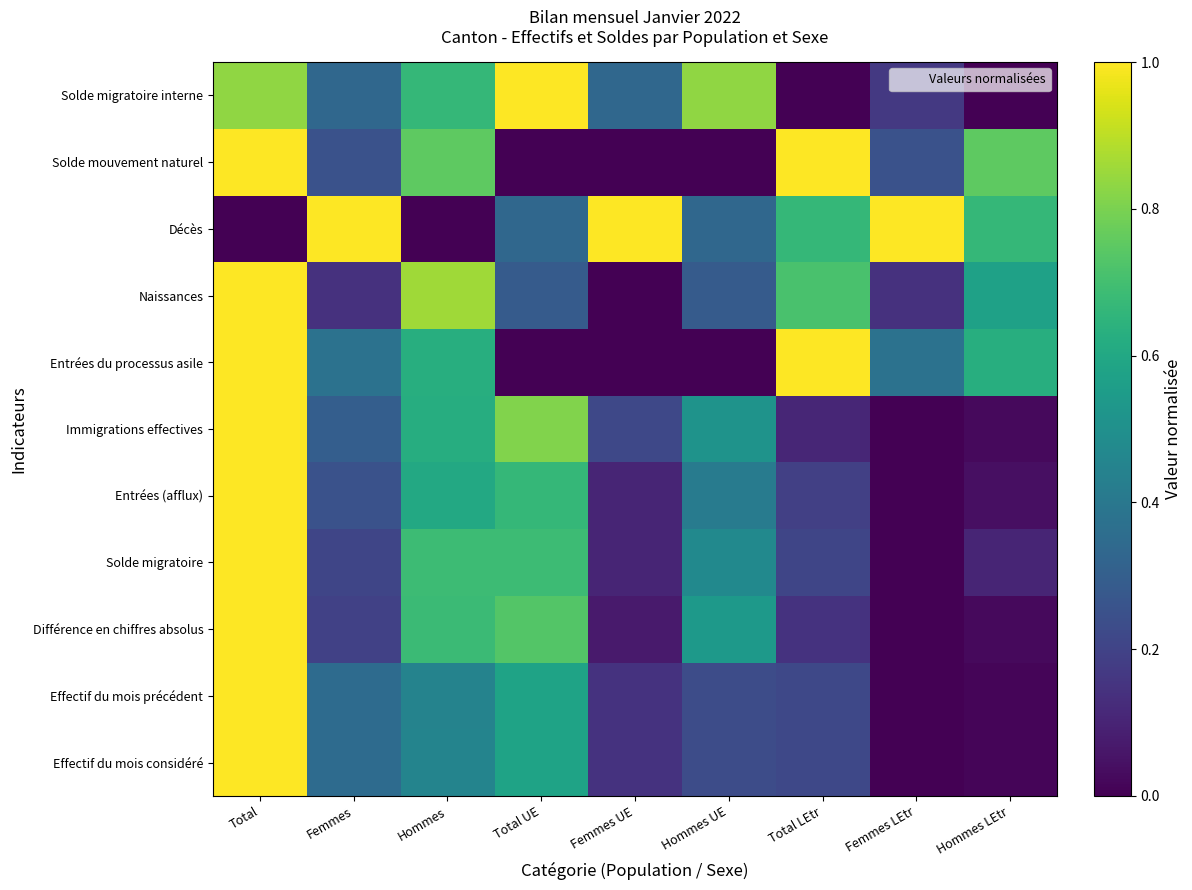

Reading left to right, transcribe all the data shown in this chart.

Effectif du mois considéré: Total=1.0	Femmes=0.3	Hommes=0.5	Total UE=0.6	Femmes UE=0.1	Hommes UE=0.2	Total LEtr=0.2	Femmes LEtr=0.0	Hommes LEtr=0.0
Effectif du mois précédent: Total=1.0	Femmes=0.3	Hommes=0.4	Total UE=0.6	Femmes UE=0.1	Hommes UE=0.2	Total LEtr=0.2	Femmes LEtr=0.0	Hommes LEtr=0.0
Différence en chiffres absolus: Total=1.0	Femmes=0.2	Hommes=0.7	Total UE=0.7	Femmes UE=0.1	Hommes UE=0.5	Total LEtr=0.1	Femmes LEtr=0.0	Hommes LEtr=0.0
Solde migratoire: Total=1.0	Femmes=0.2	Hommes=0.7	Total UE=0.7	Femmes UE=0.1	Hommes UE=0.5	Total LEtr=0.2	Femmes LEtr=0.0	Hommes LEtr=0.1
Entrées (afflux): Total=1.0	Femmes=0.2	Hommes=0.6	Total UE=0.7	Femmes UE=0.1	Hommes UE=0.4	Total LEtr=0.2	Femmes LEtr=0.0	Hommes LEtr=0.0
Immigrations effectives: Total=1.0	Femmes=0.3	Hommes=0.6	Total UE=0.8	Femmes UE=0.2	Hommes UE=0.5	Total LEtr=0.1	Femmes LEtr=0.0	Hommes LEtr=0.0
Entrées du processus asile: Total=1.0	Femmes=0.4	Hommes=0.6	Total UE=0.0	Femmes UE=0.0	Hommes UE=0.0	Total LEtr=1.0	Femmes LEtr=0.4	Hommes LEtr=0.6
Naissances: Total=1.0	Femmes=0.1	Hommes=0.9	Total UE=0.3	Femmes UE=0.0	Hommes UE=0.3	Total LEtr=0.7	Femmes LEtr=0.1	Hommes LEtr=0.6
Décès: Total=0.0	Femmes=1.0	Hommes=0.0	Total UE=0.3	Femmes UE=1.0	Hommes UE=0.3	Total LEtr=0.7	Femmes LEtr=1.0	Hommes LEtr=0.7
Solde mouvement naturel: Total=1.0	Femmes=0.2	Hommes=0.8	Total UE=0.0	Femmes UE=0.0	Hommes UE=0.0	Total LEtr=1.0	Femmes LEtr=0.2	Hommes LEtr=0.8
Solde migratoire interne: Total=0.8	Femmes=0.3	Hommes=0.7	Total UE=1.0	Femmes UE=0.3	Hommes UE=0.8	Total LEtr=0.0	Femmes LEtr=0.2	Hommes LEtr=0.0